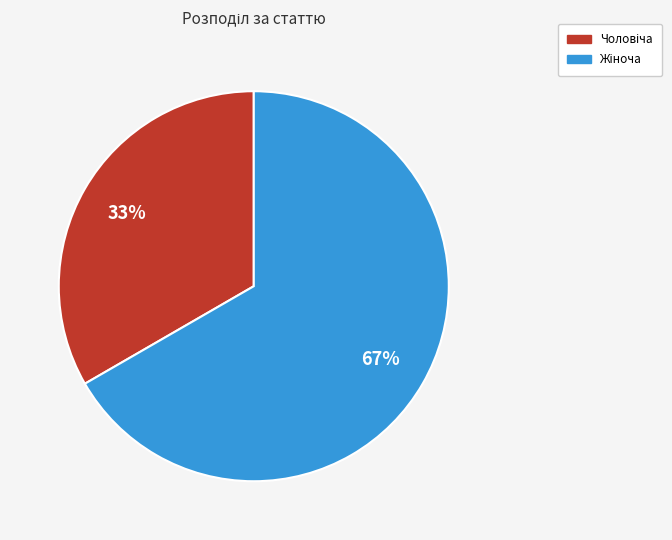

Is there any slice that represents more than half of the pie?

Yes